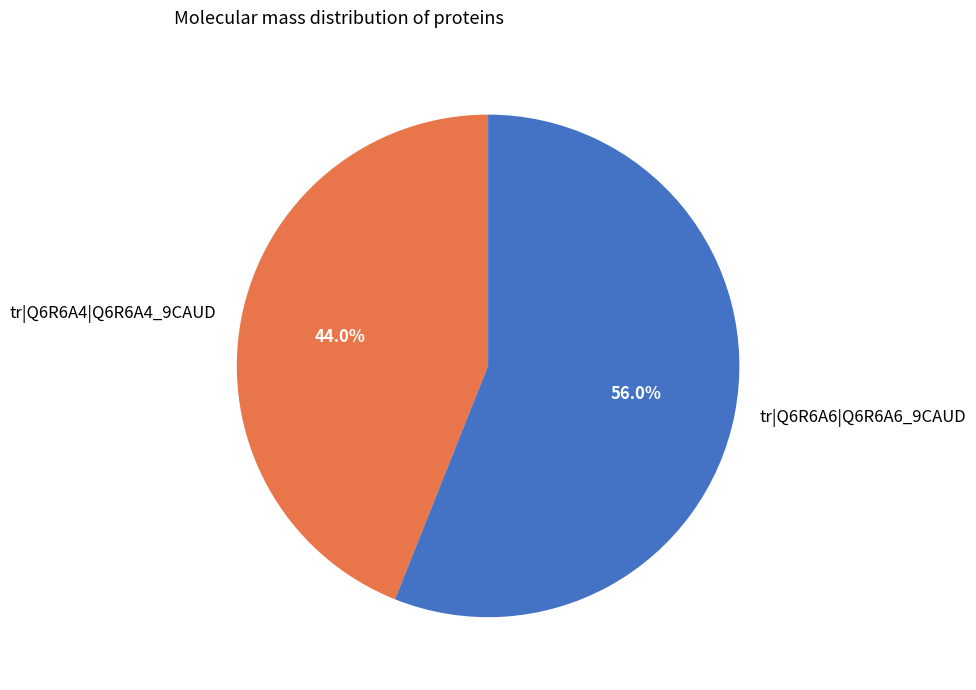

Between tr|Q6R6A4|Q6R6A4_9CAUD and tr|Q6R6A6|Q6R6A6_9CAUD, which is larger?

tr|Q6R6A6|Q6R6A6_9CAUD